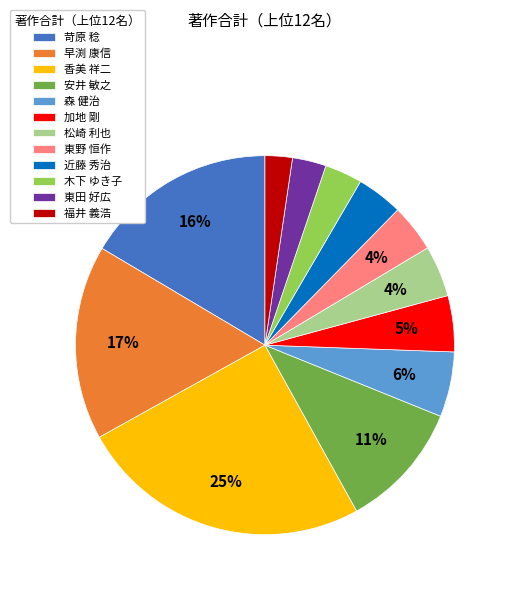

How many segments does this pie chart have?

12